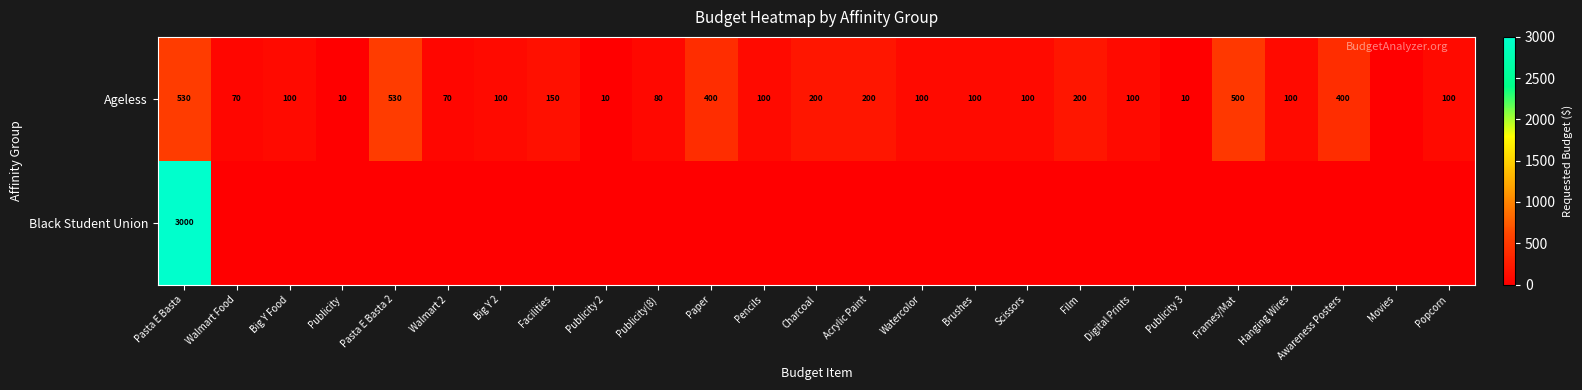

True or false: Ageless has a value of 50 at Watercolor.

False